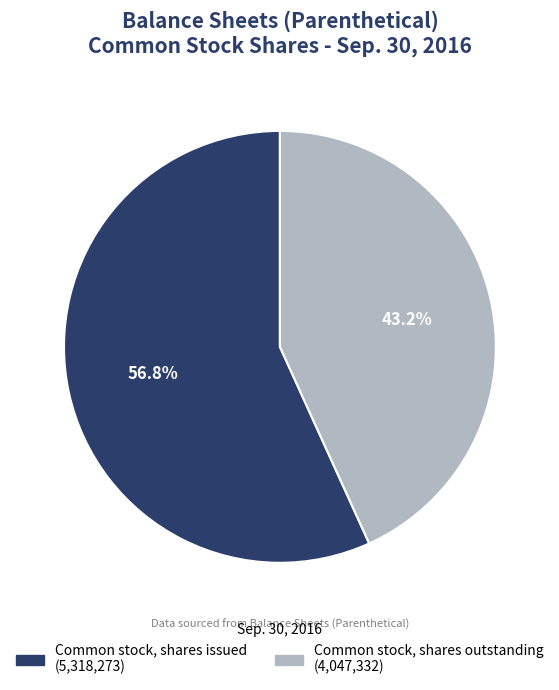

Does Common stock, shares outstanding account for over 50% of the chart?

No